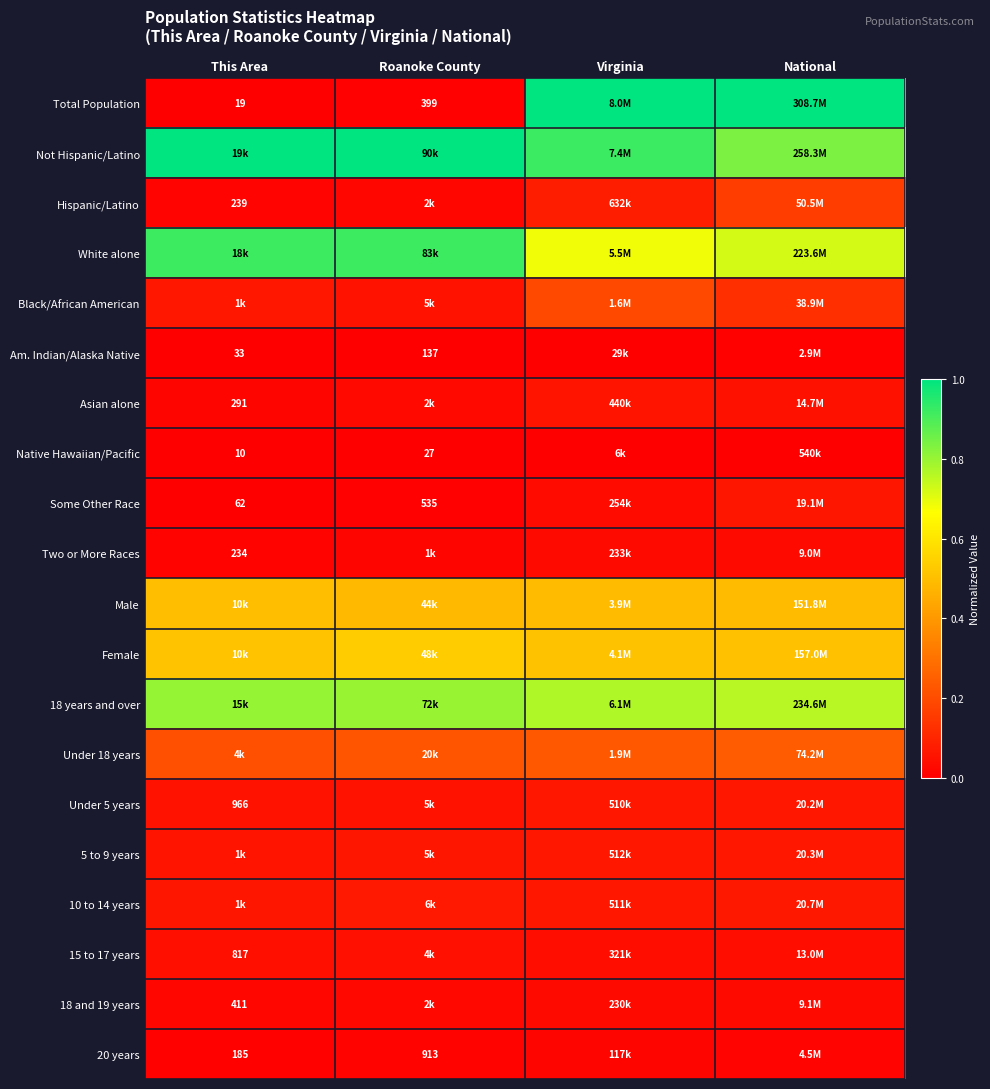

At how many categories does at least one series exceed 0?

4